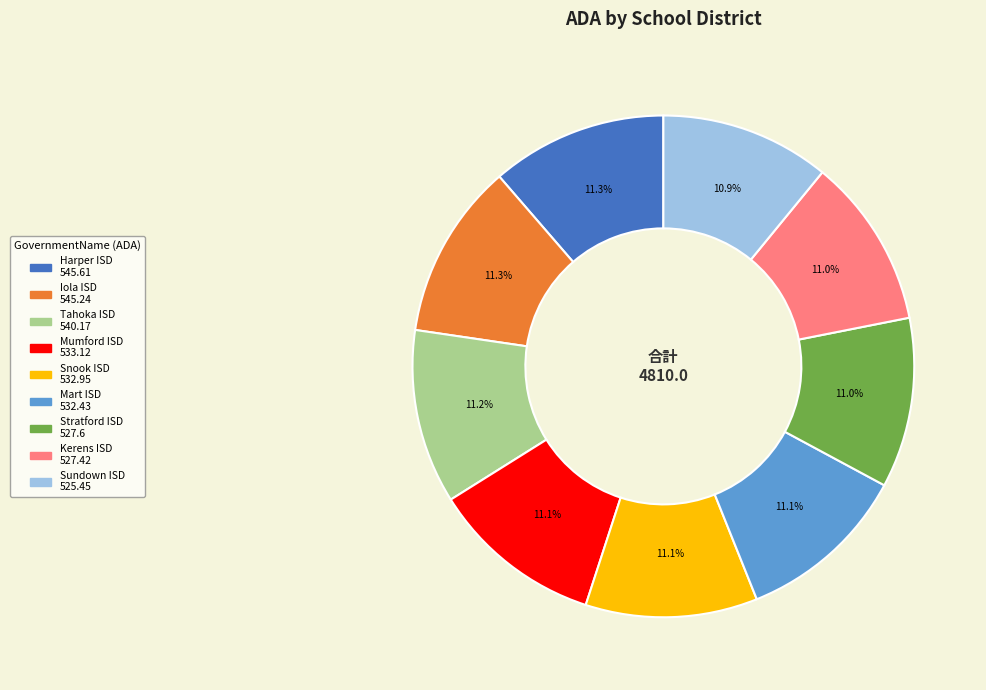

To the nearest percent, what is the combined percentage of Tahoka ISD and Mart ISD?

22%